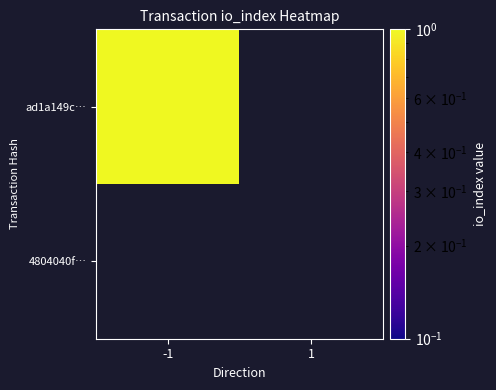

Count the number of categories in the chart.

2